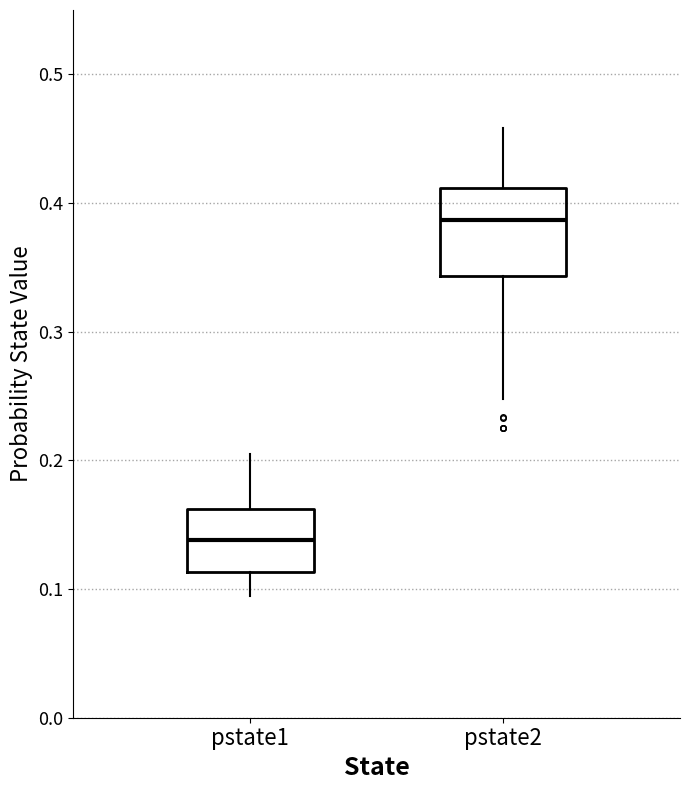

Which box has the highest median line?

pstate2